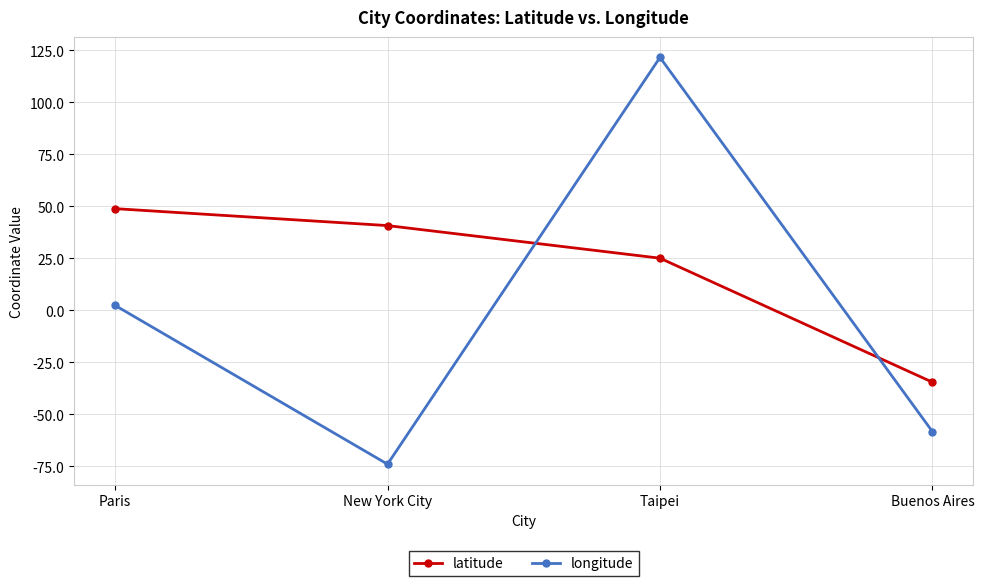

True or false: latitude has a value of 11.2 at Paris.

False